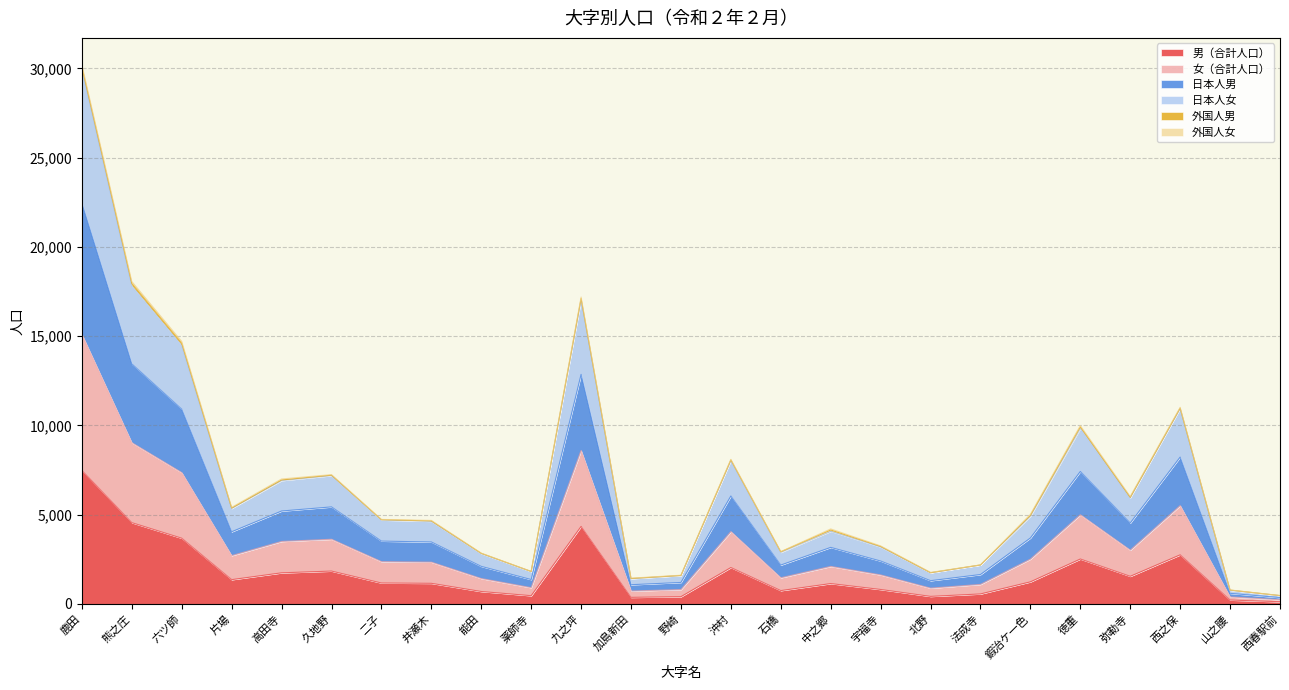

True or false: 男（合計人口） has a value of 7475 at 鹿田.

True